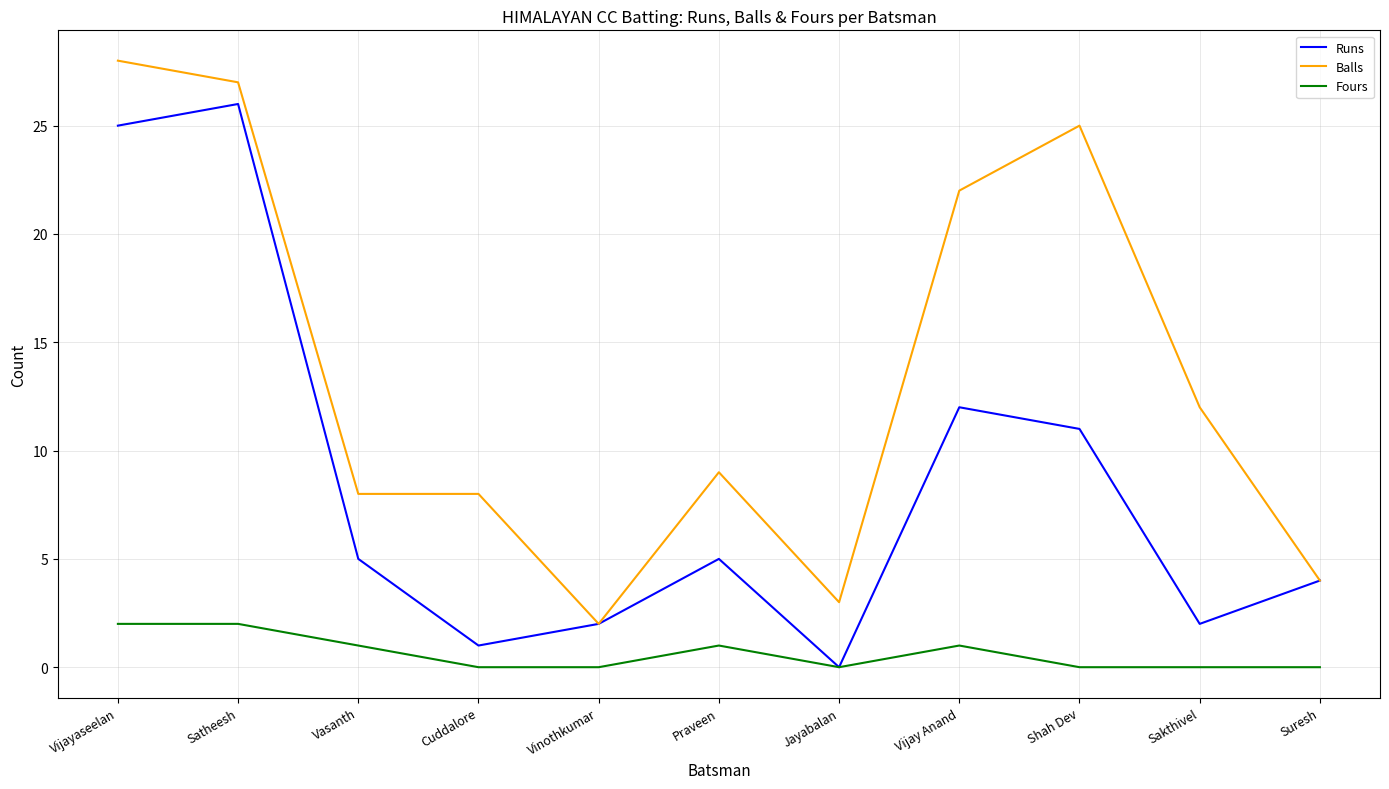

What is the sum of the Fours values at Vijay Anand and Vinothkumar?

1